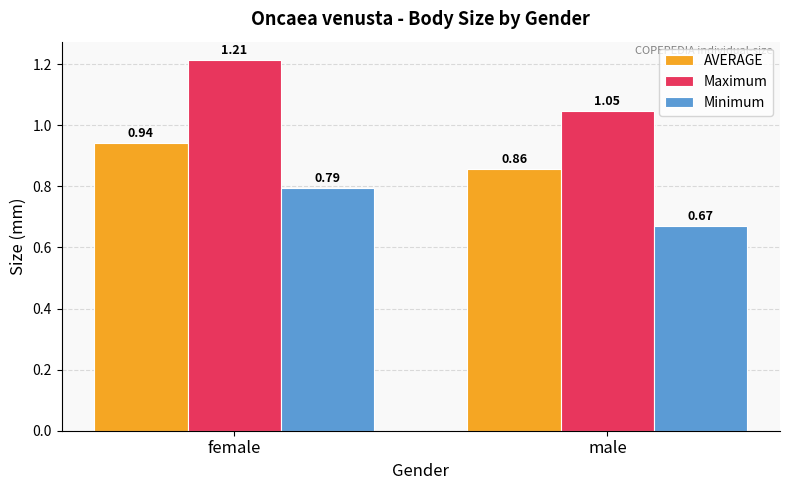

Count the AVERAGE values in the range 0 to 1.

2